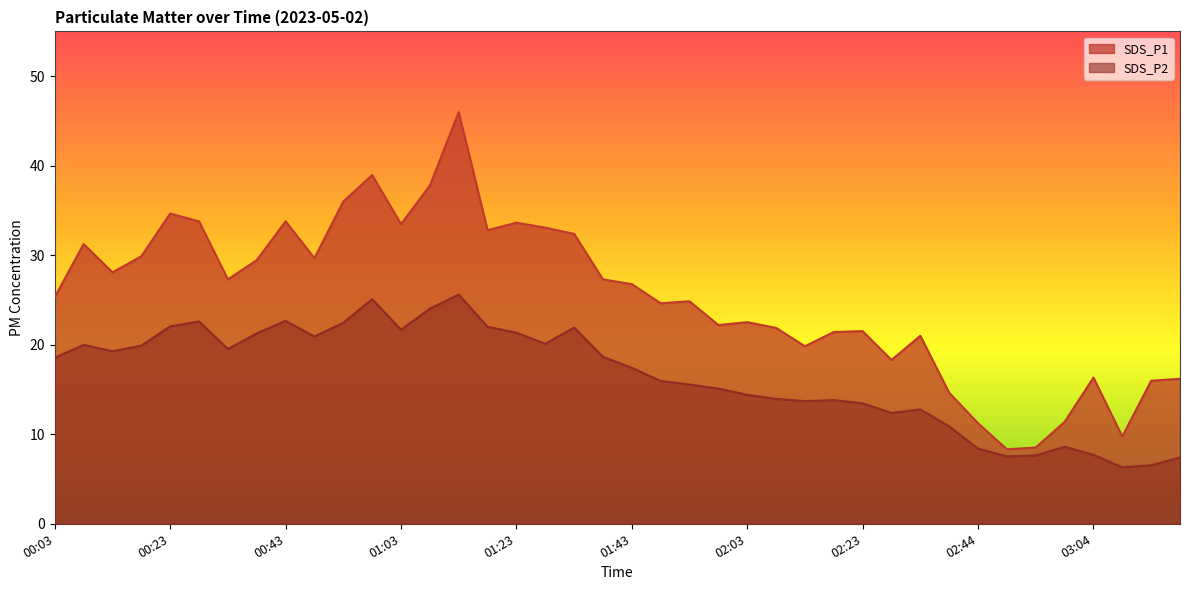

Rank the categories by SDS_P2 value from lowest to highest.

03:09, 03:14, 03:19, 02:49, 02:54, 03:04, 02:44, 02:59, 02:38, 02:28, 02:33, 02:23, 02:13, 02:18, 02:08, 02:03, 01:58, 01:53, 01:48, 01:43, 00:03, 01:38, 00:13, 00:33, 00:18, 00:08, 01:28, 00:48, 00:38, 01:23, 01:03, 01:33, 01:18, 00:23, 00:53, 00:28, 00:43, 01:08, 00:58, 01:13